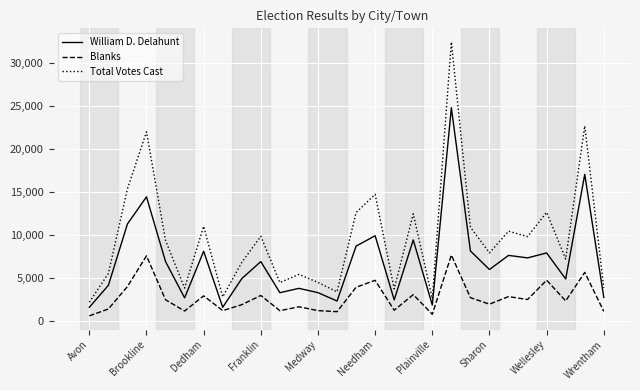

What is the sum of all Total Votes Cast values?

269835